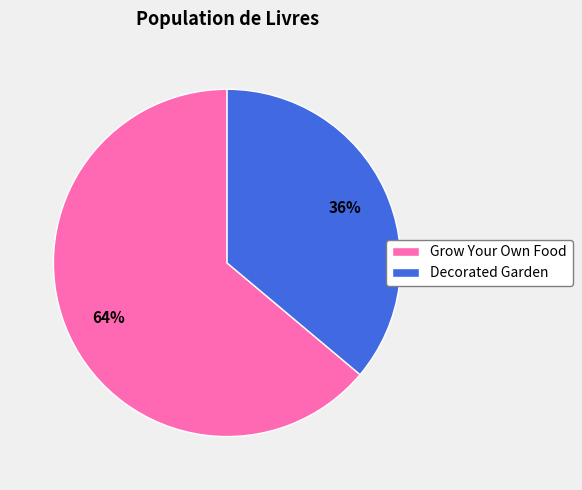

Which slice represents more than half of the pie?

Grow Your Own Food